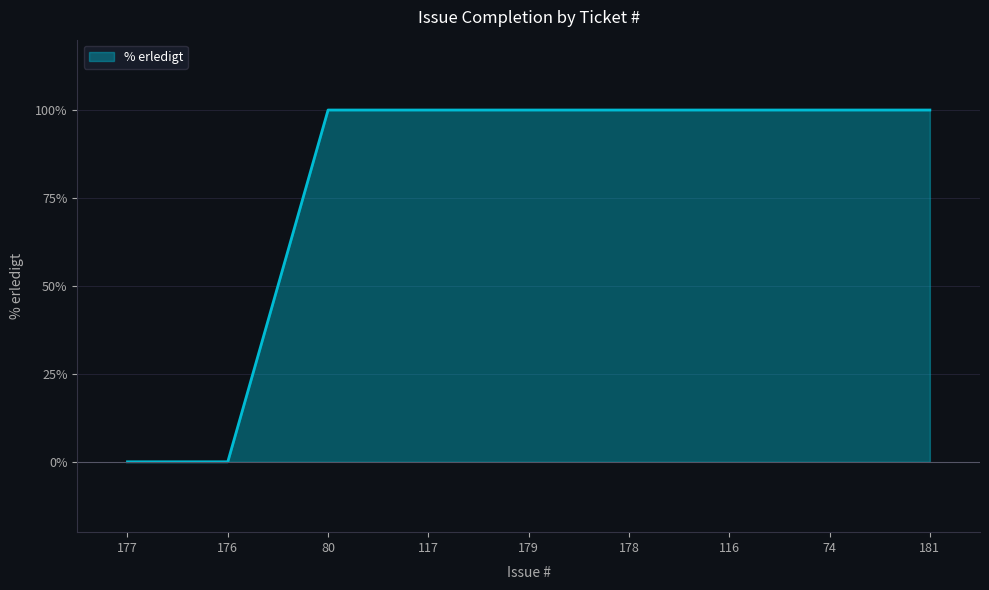

What is the average value?

78